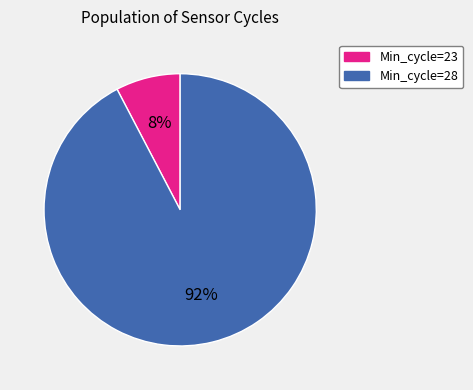

Which category has the smallest portion of the pie?

Min_cycle=23